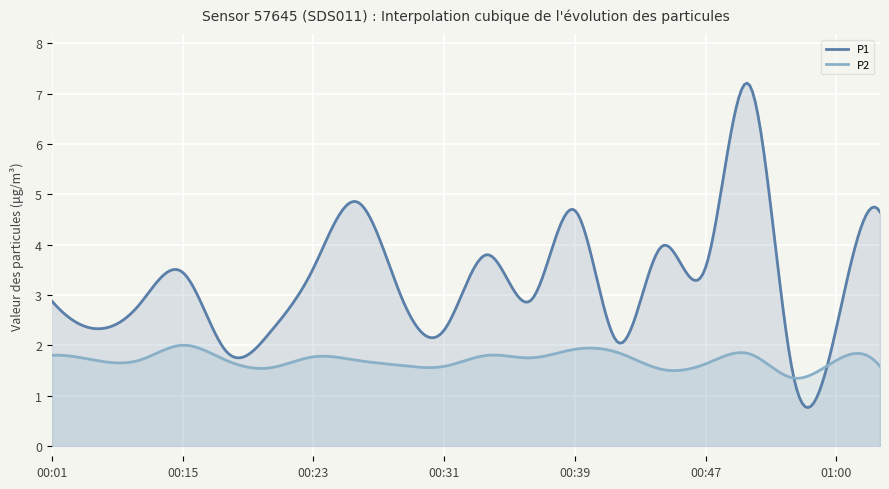

Which series has the largest total across all categories?

P1